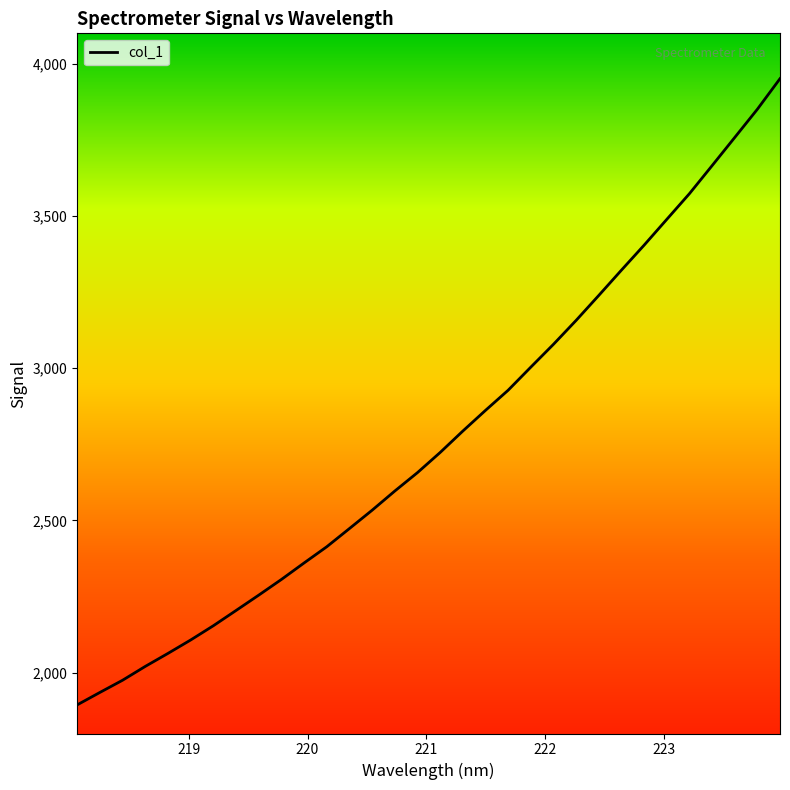

What is the difference between the second highest and minimum values?

1956.7